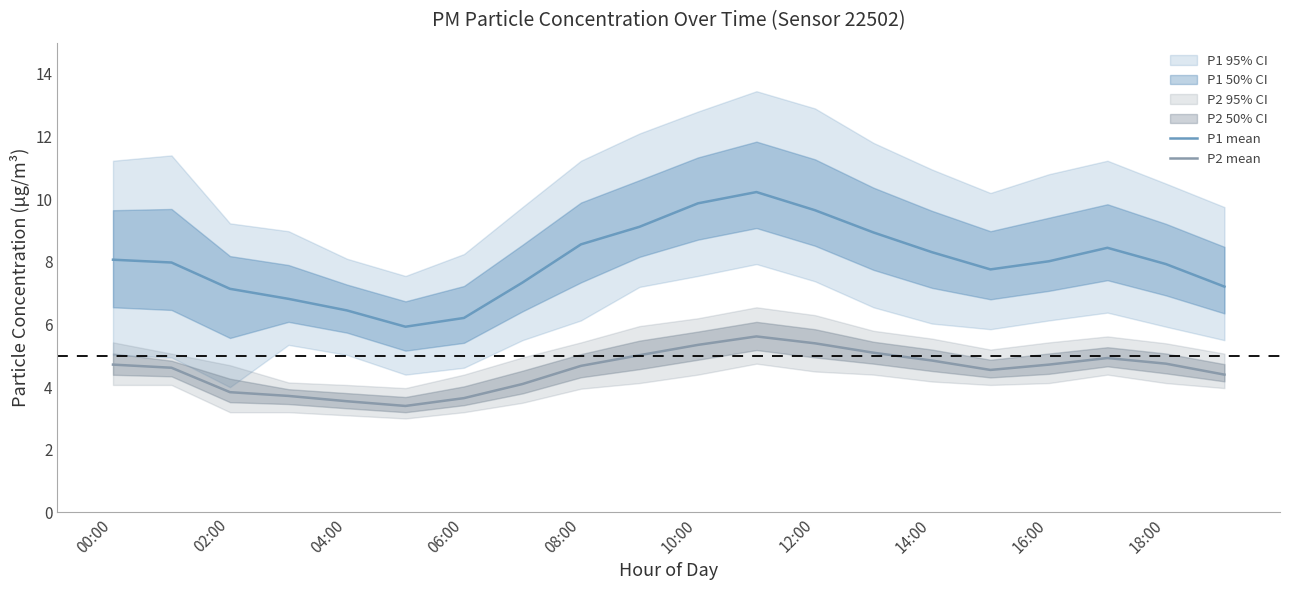

How many values in the P1 mean series exceed 8?

10